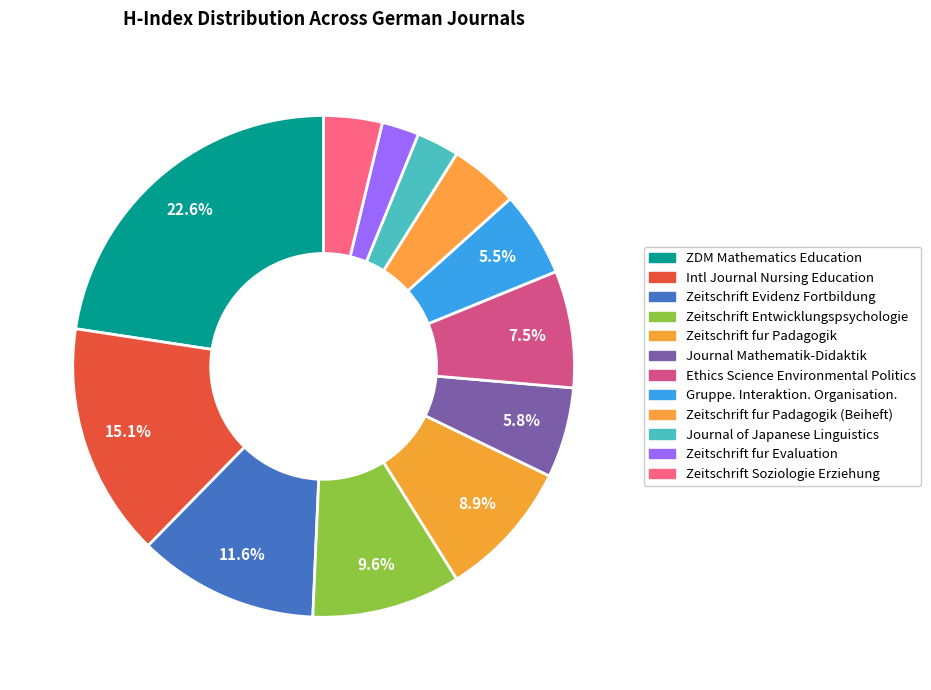

How many slices are in this pie chart?

12